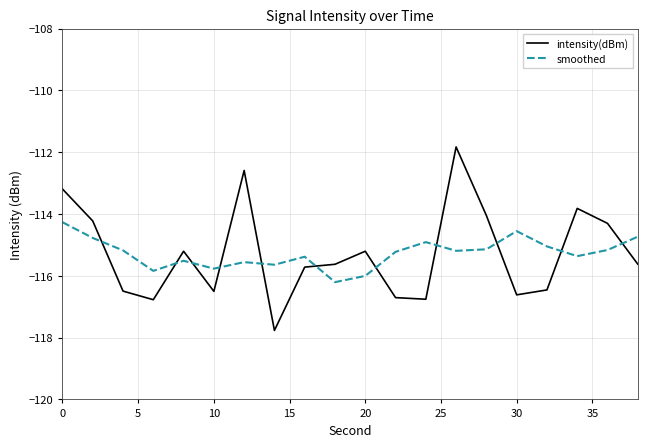

What are all the series names shown in the legend?

intensity(dBm), smoothed